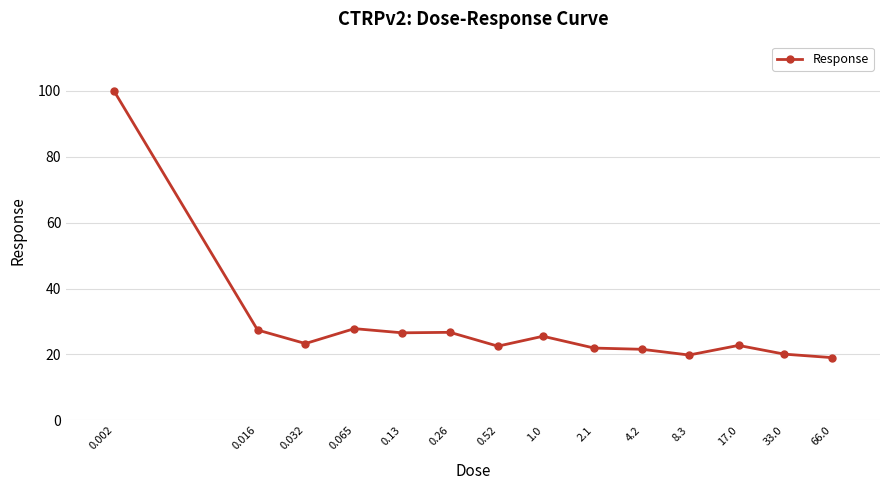

True or false: there are more than 2 points higher than both neighbors.

True